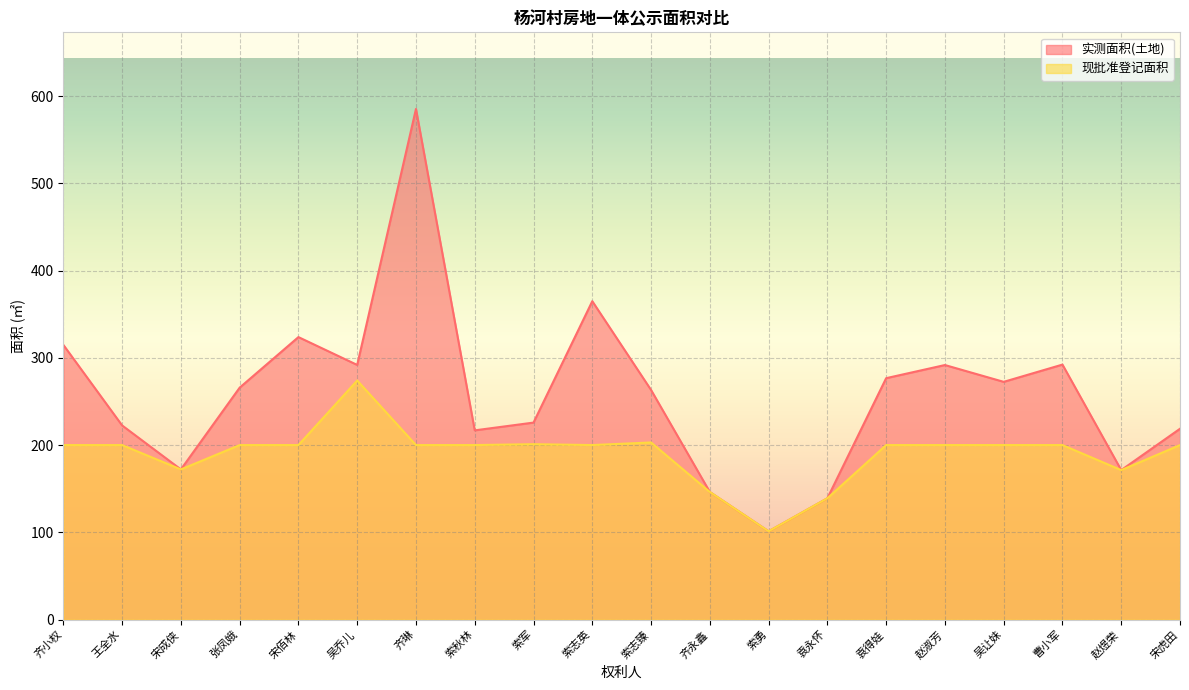

The value of 实测面积(土地) at 索秋林 is 318.0. True or false?

False